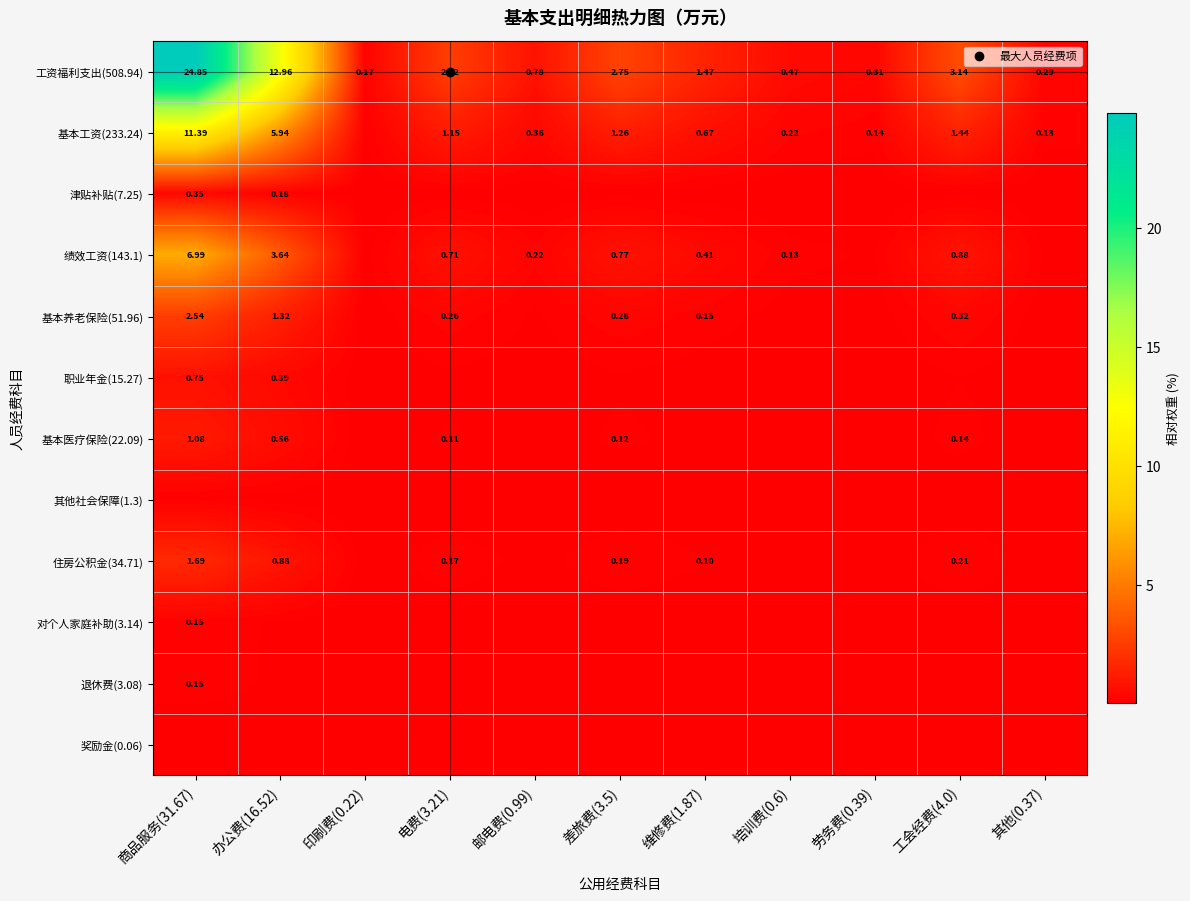

At how many categories does at least one series exceed 13?

1